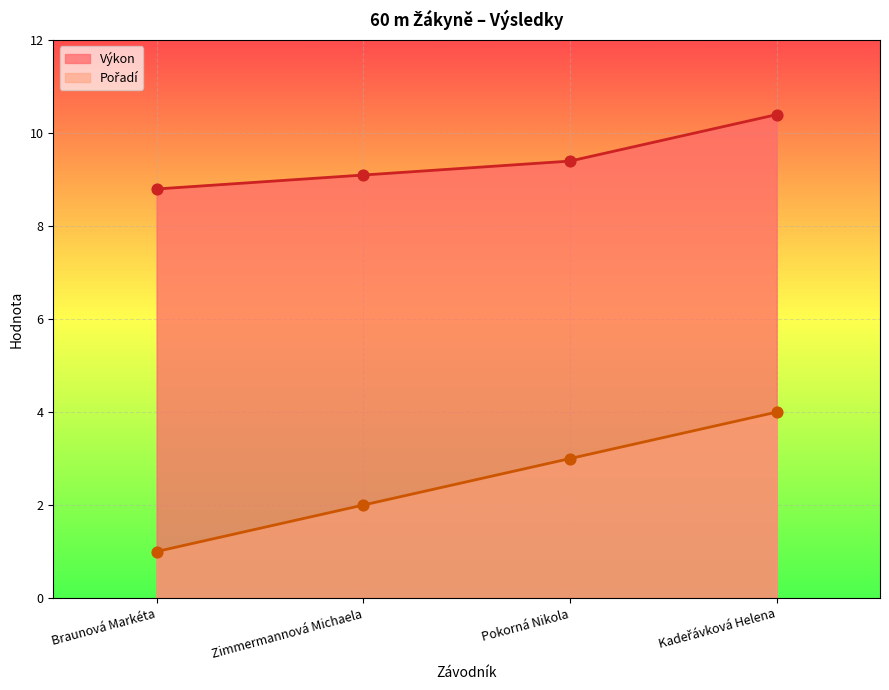

At how many categories does at least one series exceed 7?

4